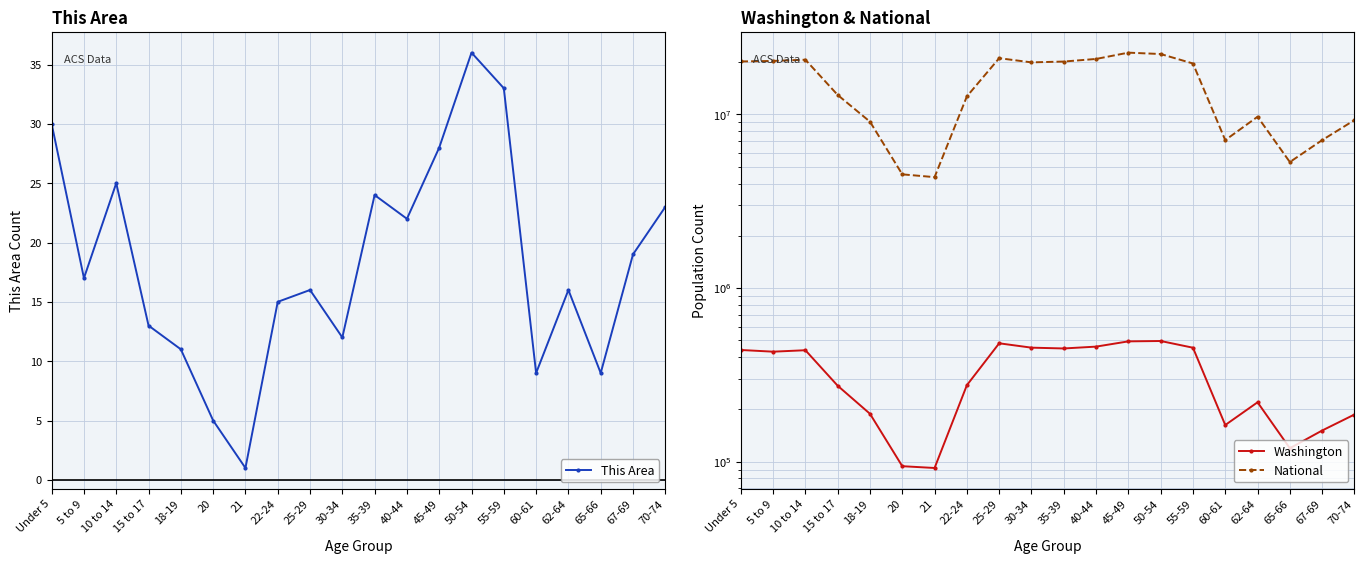

Count the number of data series in this chart.

3